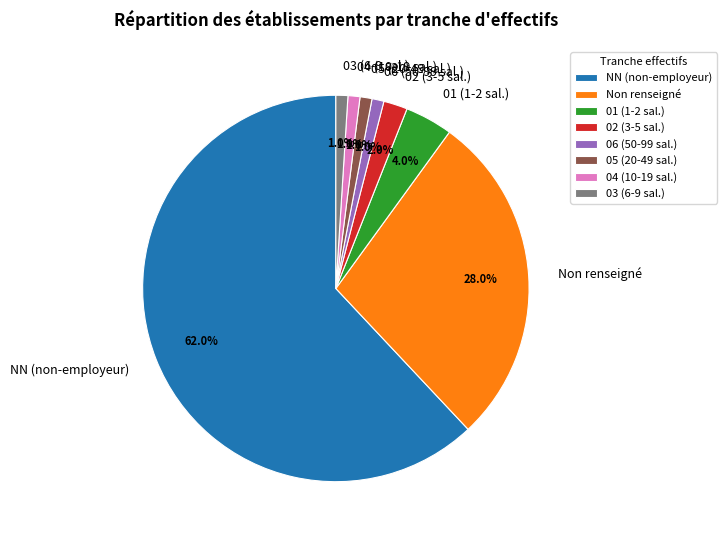

Approximately how many times larger is the value at 04 (10-19 sal.) compared to 03 (6-9 sal.)?

1.0